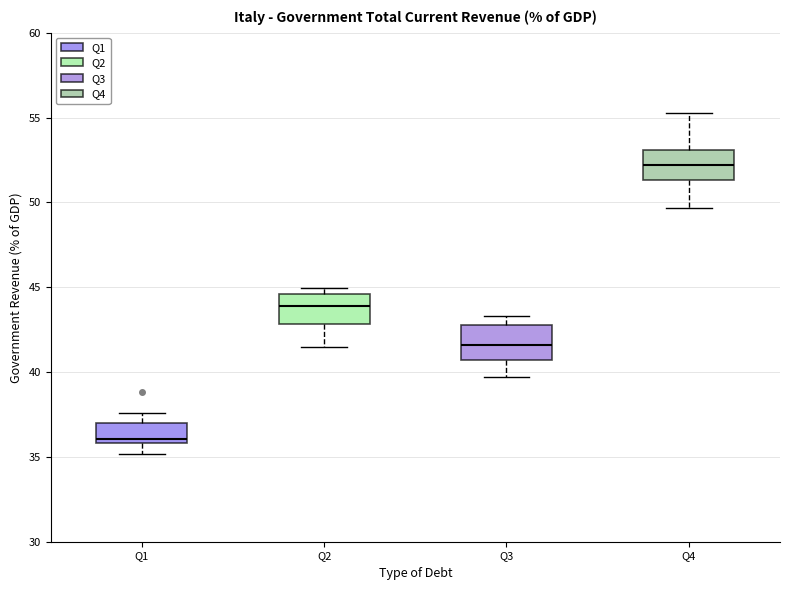

Where does the median line of the box for Q3 sit on the y-axis? The values are not printed on the chart, so give them approximately, as read against the axis.

41.5